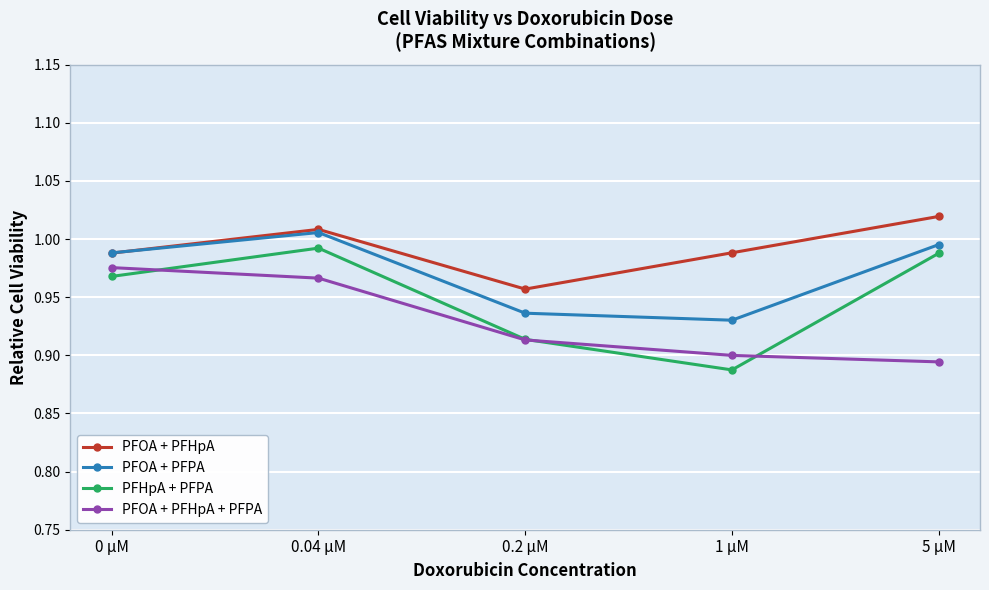

The value of PFOA + PFHpA at 1 µM is 0.3. True or false?

False